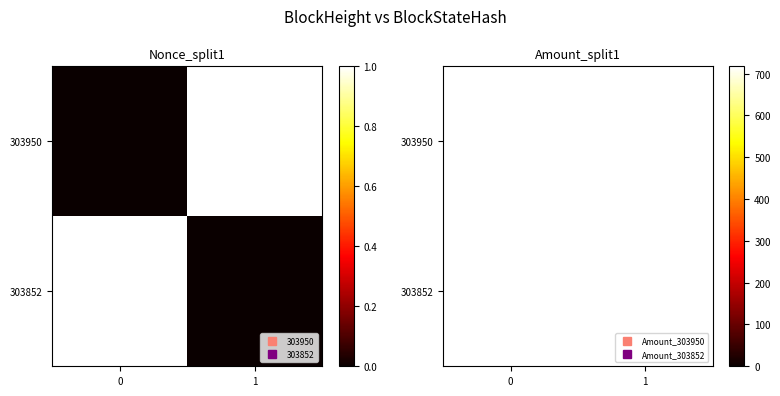

Rank the series at 0 from highest to lowest value.

303852, 303950